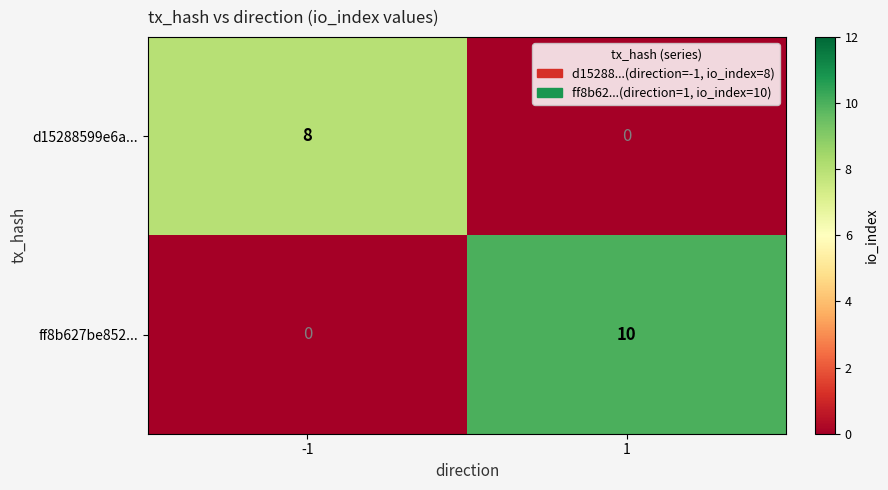

Reading left to right, list all the values displayed in this chart.

d15288599e6a...: -1=8	1=0
ff8b627be852...: -1=0	1=10